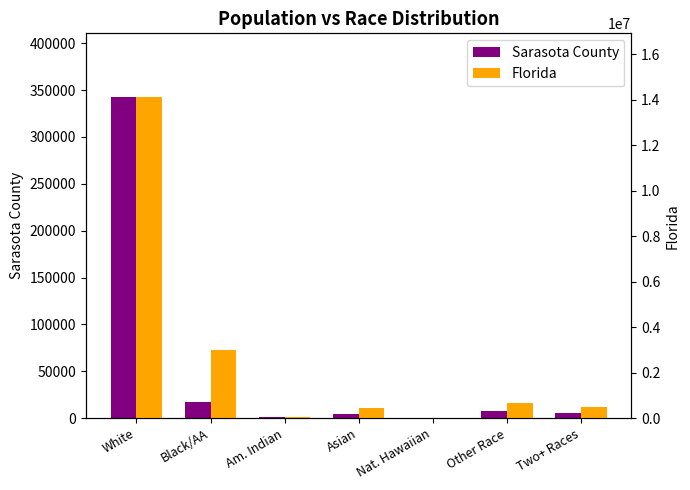

True or false: Florida has a value of 681144 at Other Race.

True